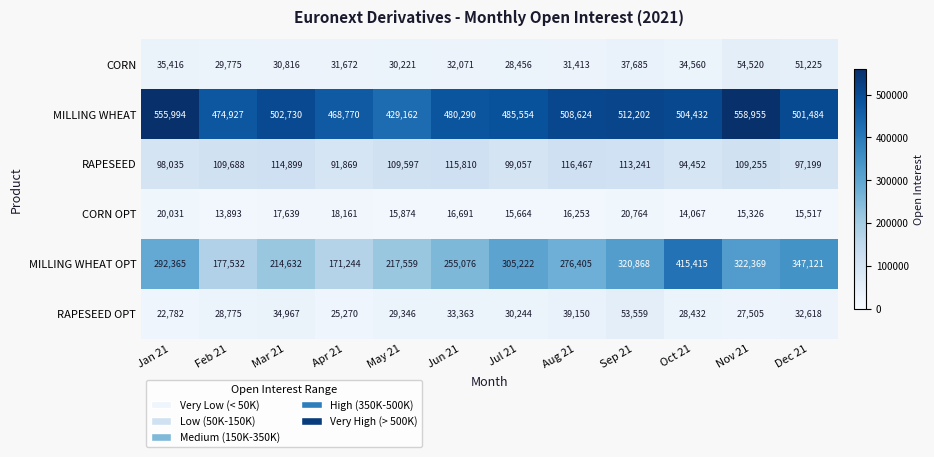

What is the average value of the MILLING WHEAT series?

498594